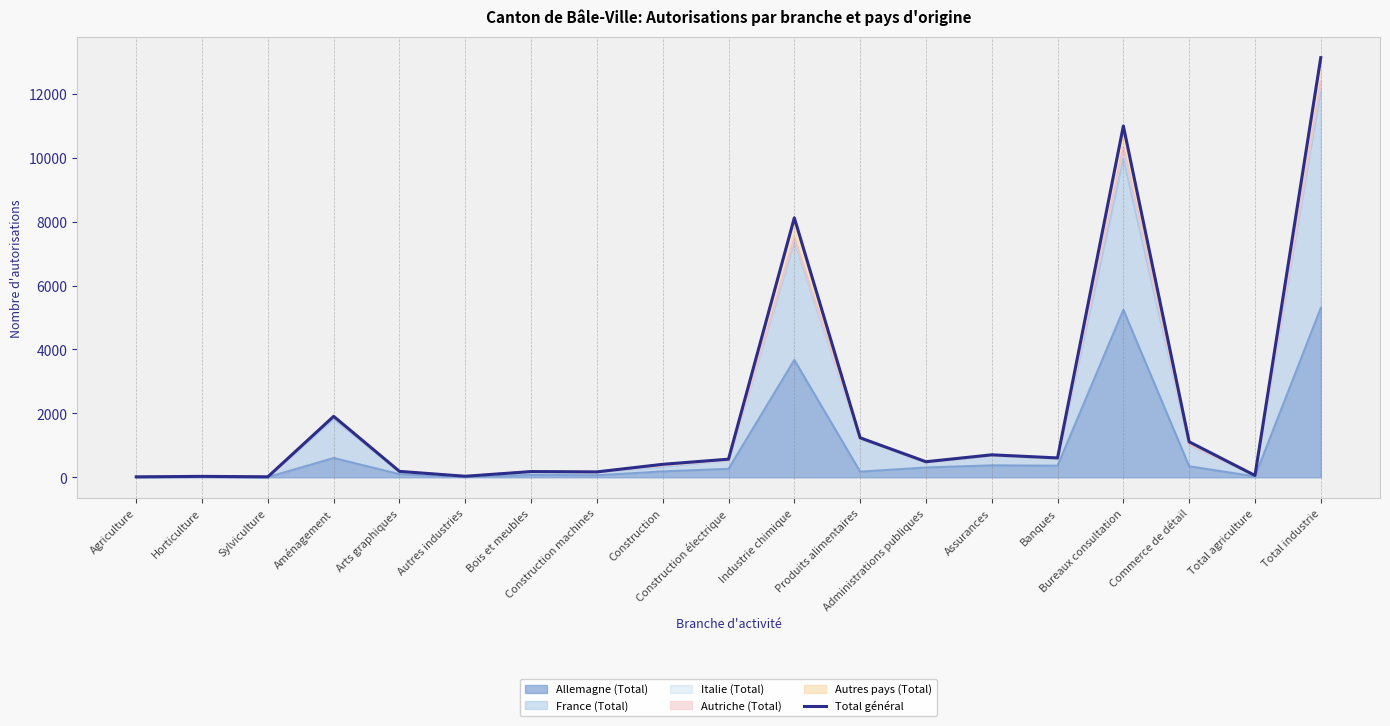

What is the label of the 10th point from the left?

Construction électrique